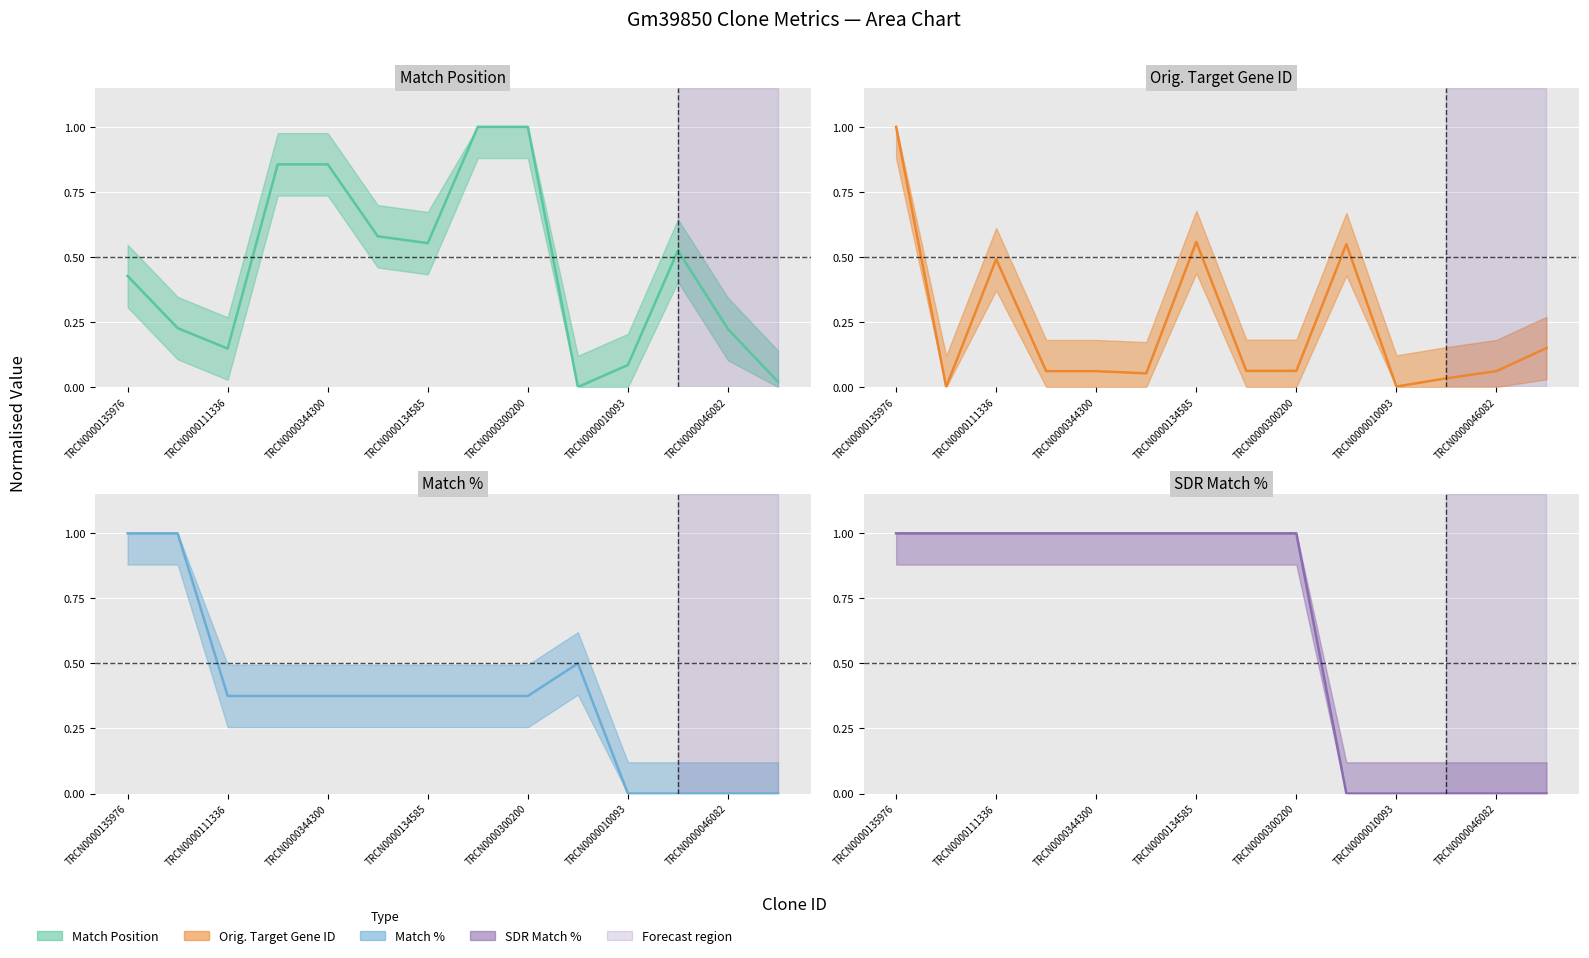

Reading right to left, list all the values displayed in this chart.

Match Position: 0.0	0.2	0.5	0.1	0.0	1.0	1.0	0.6	0.6	0.9	0.9	0.1	0.2	0.4
Orig. Target Gene ID: 0.1	0.1	0.0	0.0	0.5	0.1	0.1	0.6	0.1	0.1	0.1	0.5	0.0	1.0
Match %: 0.0	0.0	0.0	0.0	0.5	0.4	0.4	0.4	0.4	0.4	0.4	0.4	1.0	1.0
SDR Match %: 0.0	0.0	0.0	0.0	0.0	1.0	1.0	1.0	1.0	1.0	1.0	1.0	1.0	1.0